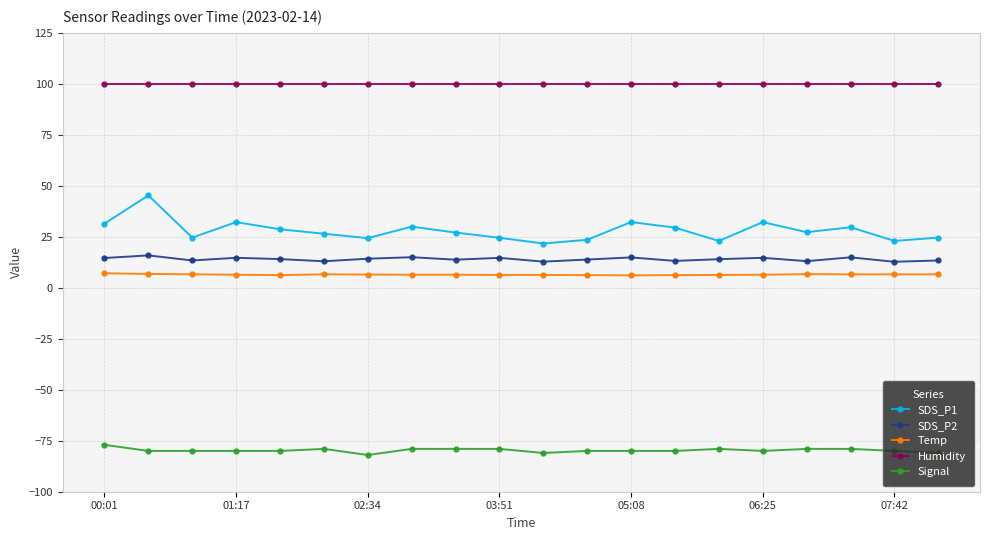

What is the highest value of the SDS_P2 series?

15.9